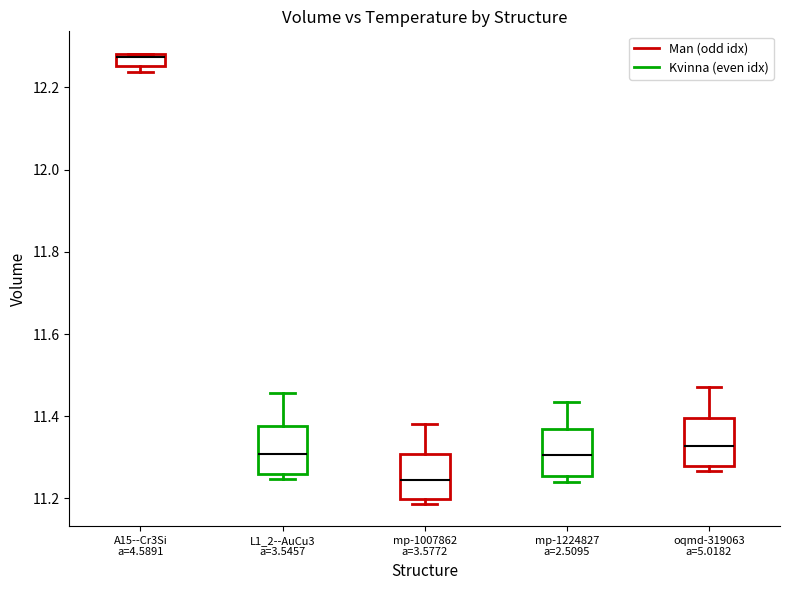

Which box has the highest median line?

A15--Cr3Si a=4.5891